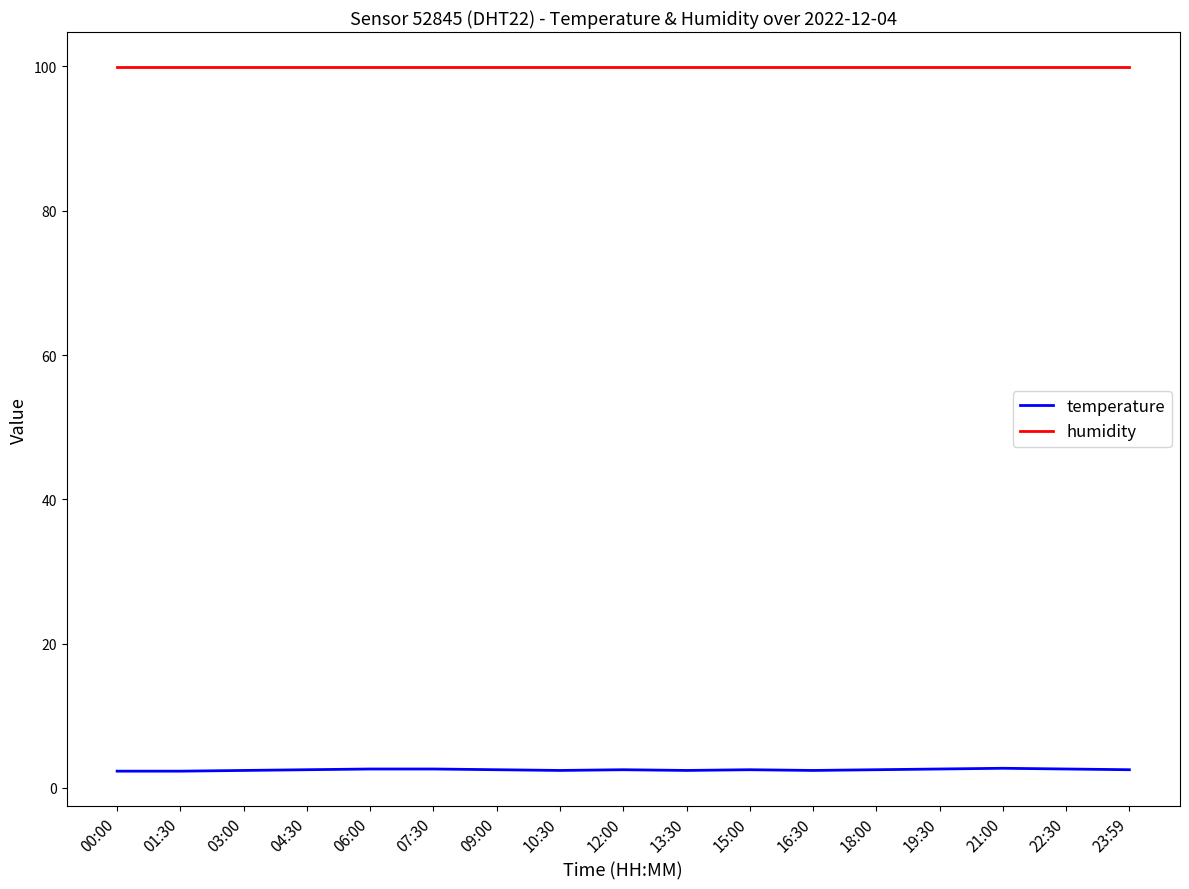

What position from the right is 13:30?

8